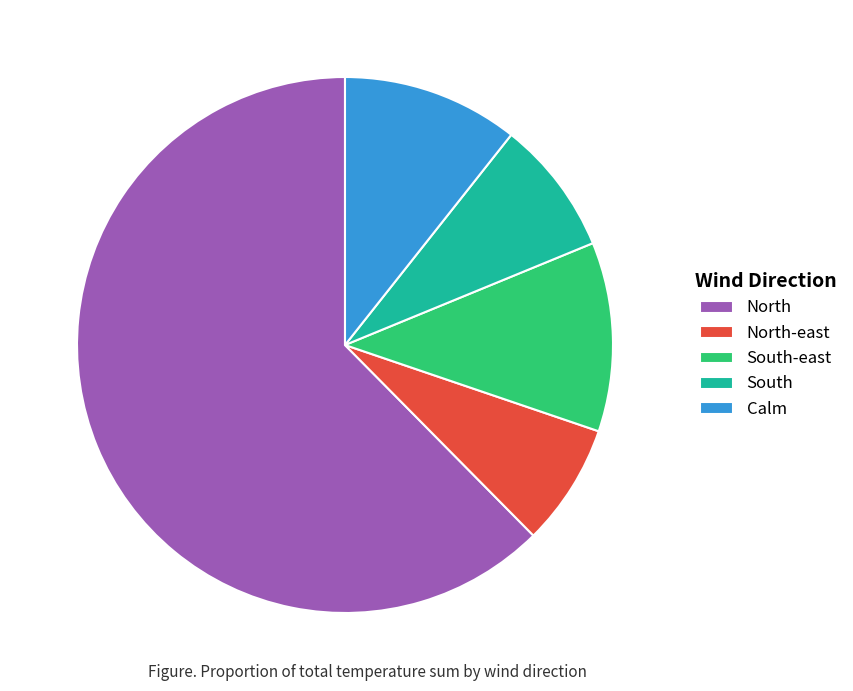

Combined, do North-east and South account for over 50%?

No